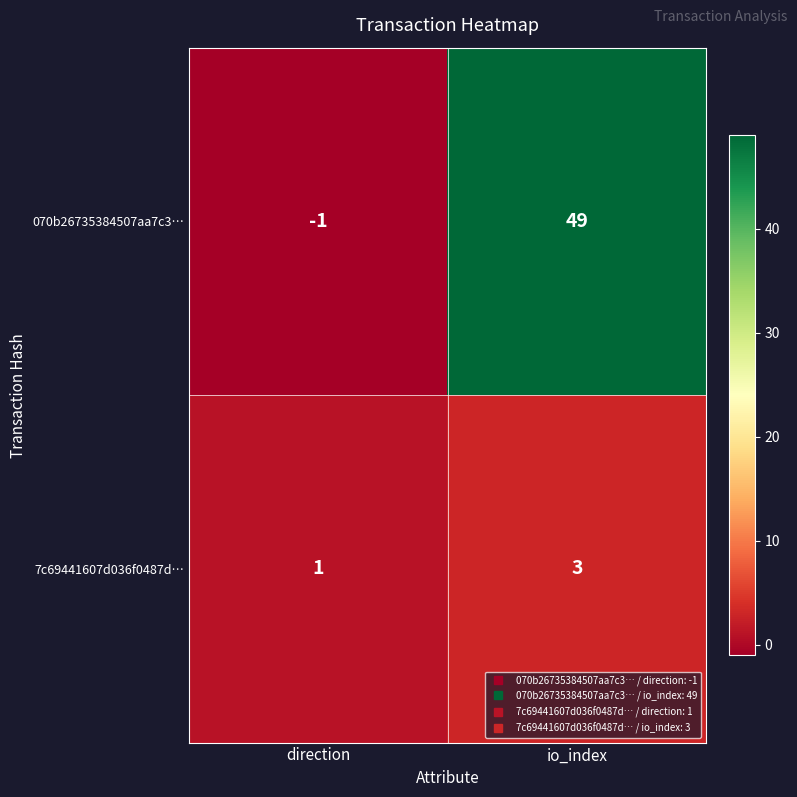

Which label corresponds to the smallest value in the chart?

direction